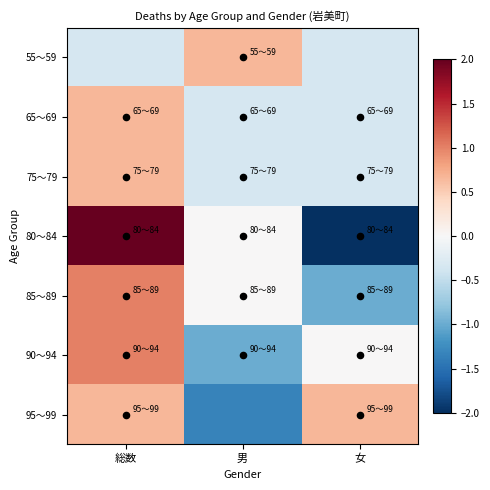

Which series changed the most between 総数 and 女?

80～84